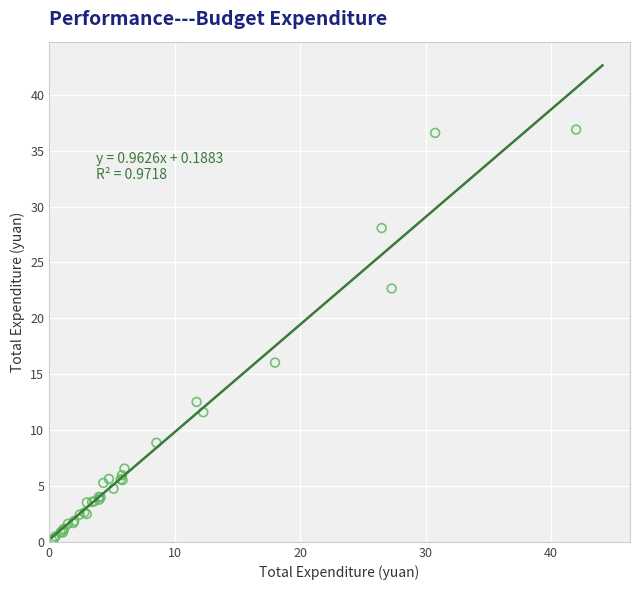

What Y value in the scatter plot is closest to 18?

16.0